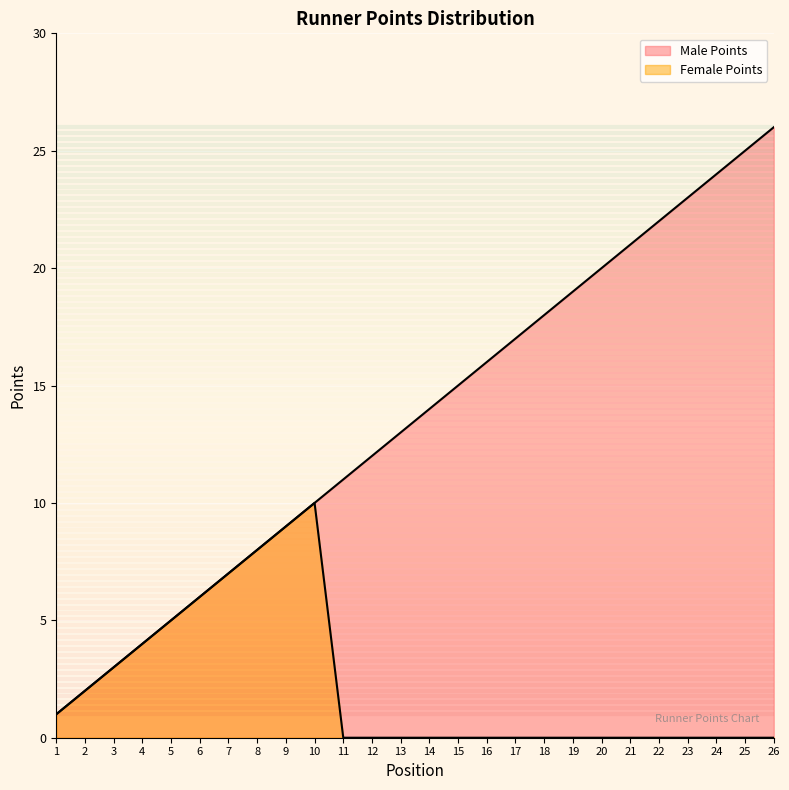

Reading left to right, what are all the values shown in this chart?

1	2	3	4	5	6	7	8	9	10	11	12	13	14	15	16	17	18	19	20	21	22	23	24	25	26